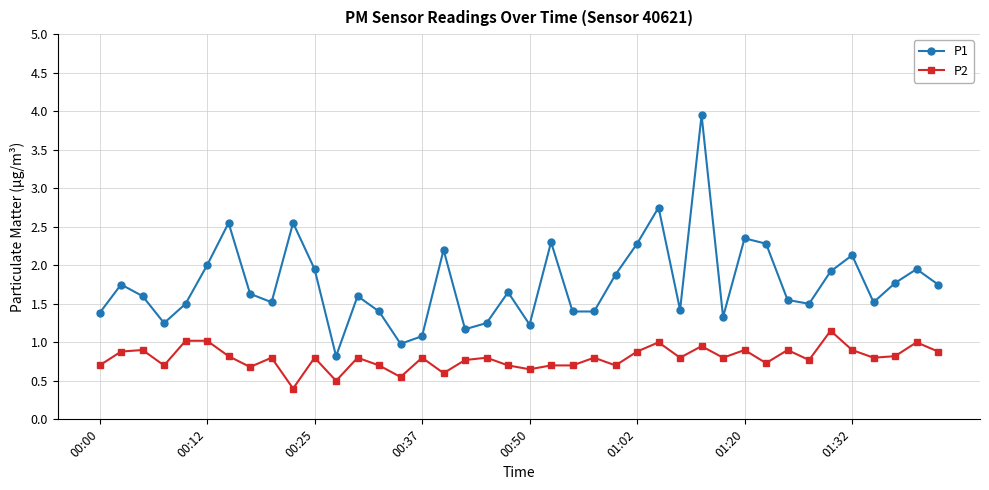

What is the average value of the P2 series?

0.8